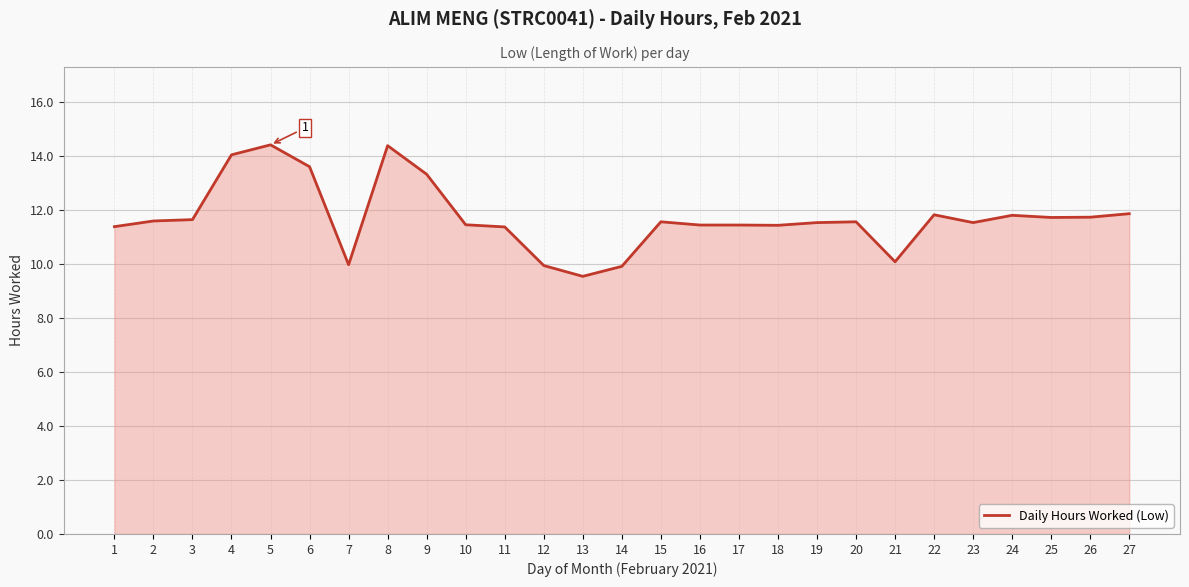

What is the change in value from 5 to 24?

-2.6